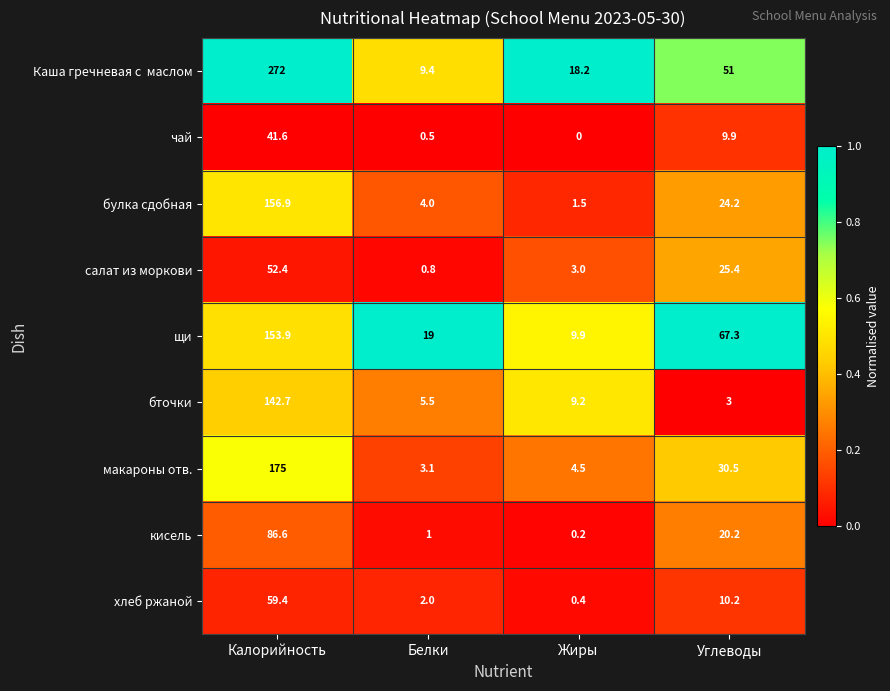

What is the total value across all series at Углеводы?

241.7